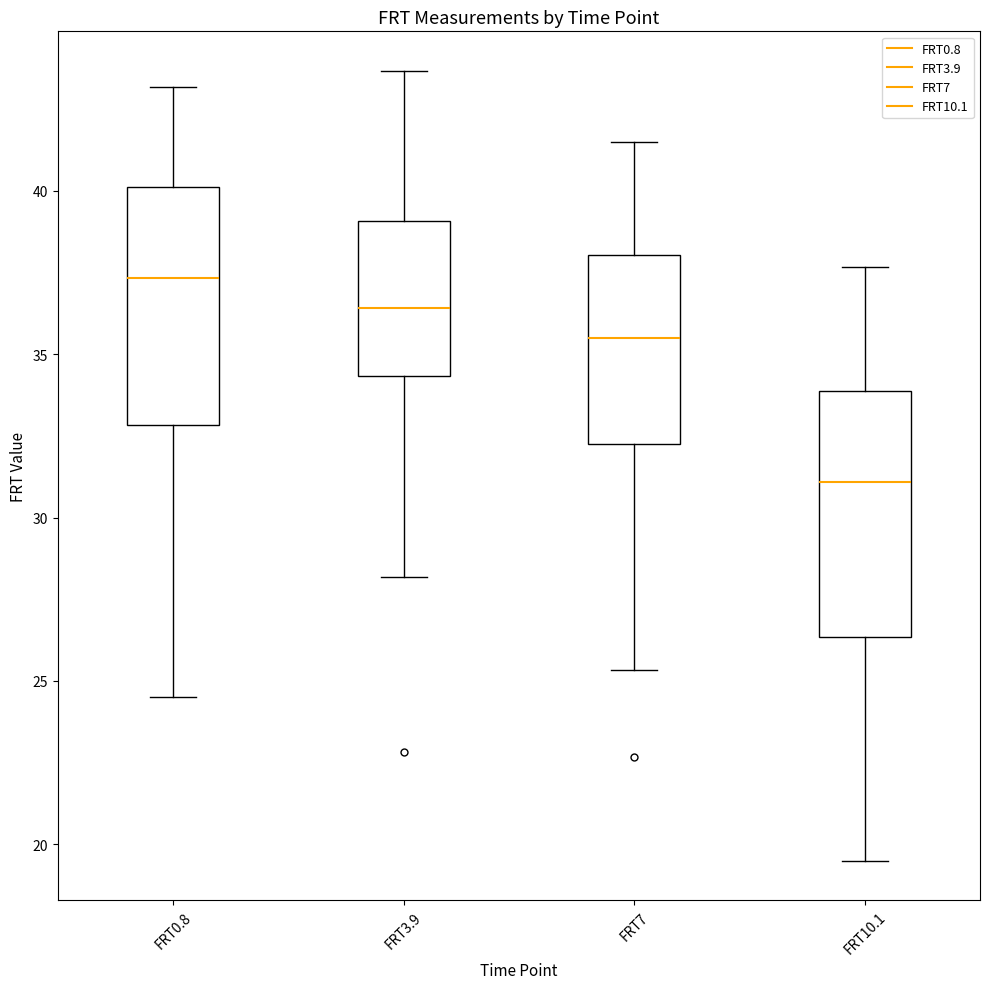

Which box has the lowest median line?

FRT10.1